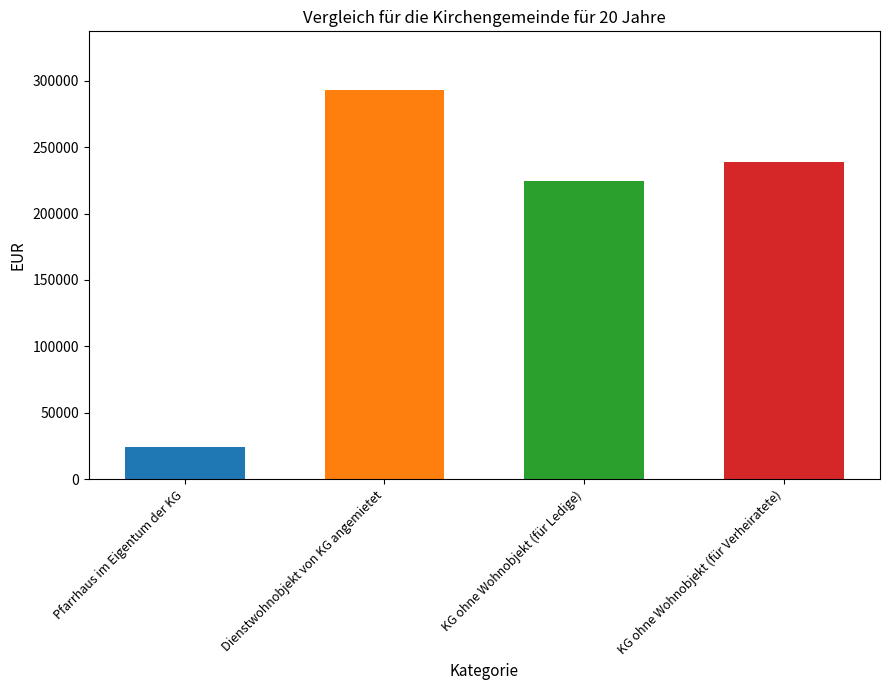

Reading right to left, list all the values displayed in this chart.

238632.8	224160.8	293200.0	24000.0